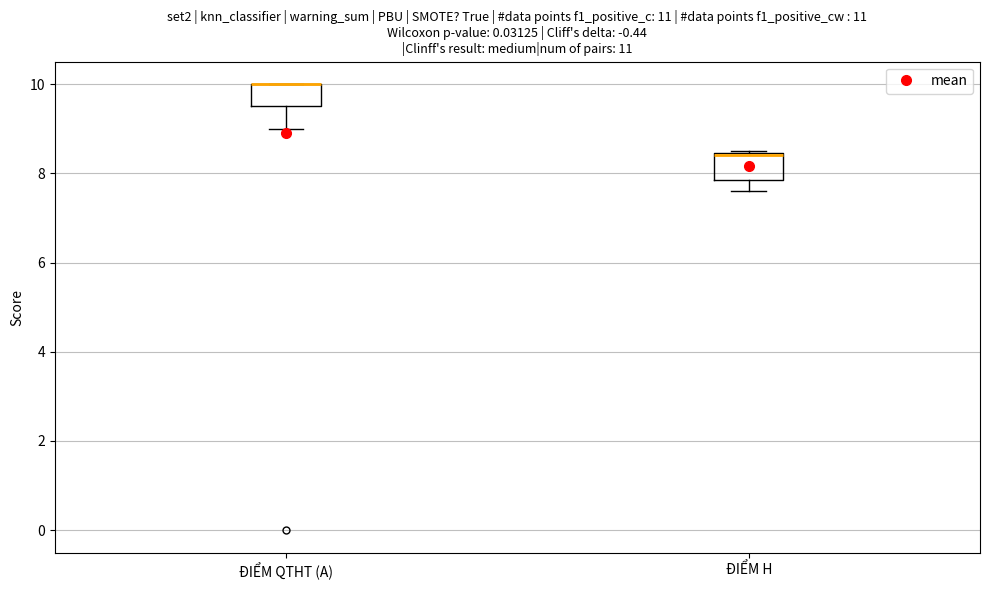

Where does the lower whisker of the box for ĐIỂM QTHT (A) end on the y-axis? The values are not printed on the chart, so give them approximately, as read against the axis.

9.0